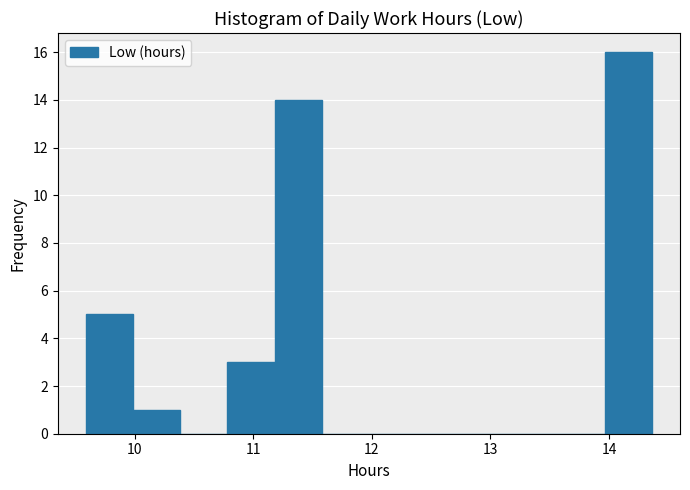

Read against the x-axis, roughly where is the centre of the tallest bar?

14.2